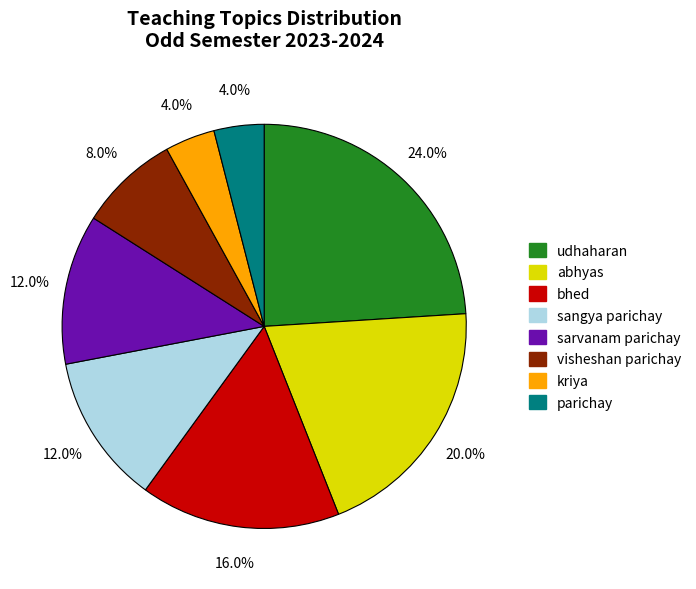

Does parichay represent more than half of the total?

No